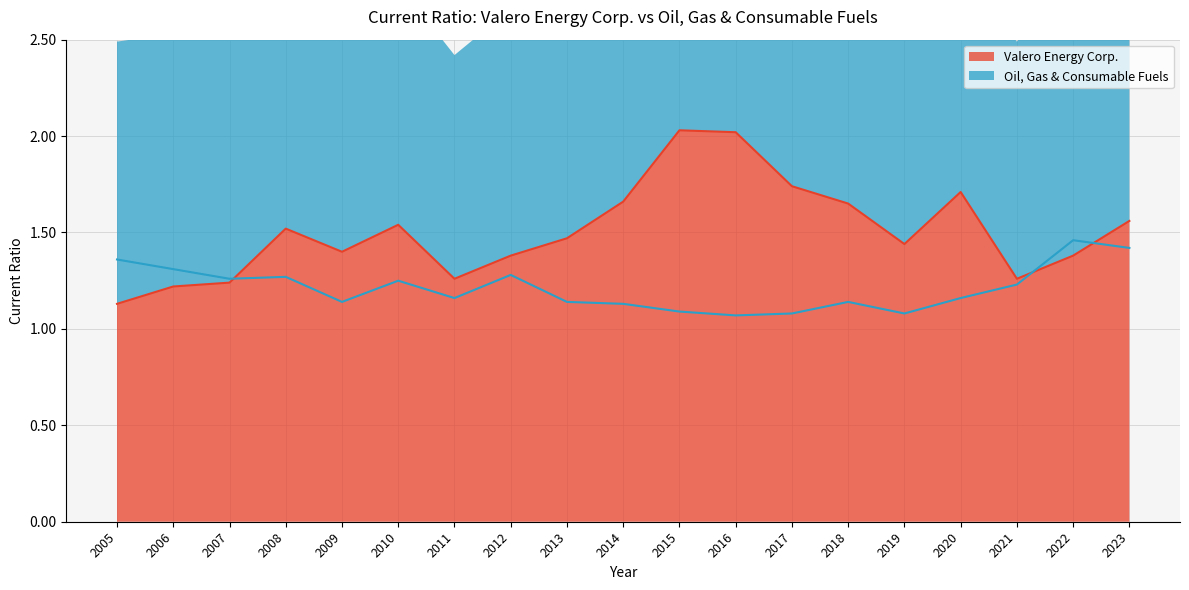

Reading left to right, what are all the values shown in this chart?

Valero Energy Corp.: 2005=1.1	2006=1.2	2007=1.2	2008=1.5	2009=1.4	2010=1.5	2011=1.3	2012=1.4	2013=1.5	2014=1.7	2015=2.0	2016=2.0	2017=1.7	2018=1.6	2019=1.4	2020=1.7	2021=1.3	2022=1.4	2023=1.6
Oil, Gas & Consumable Fuels: 2005=1.4	2006=1.3	2007=1.3	2008=1.3	2009=1.1	2010=1.2	2011=1.2	2012=1.3	2013=1.1	2014=1.1	2015=1.1	2016=1.1	2017=1.1	2018=1.1	2019=1.1	2020=1.2	2021=1.2	2022=1.5	2023=1.4